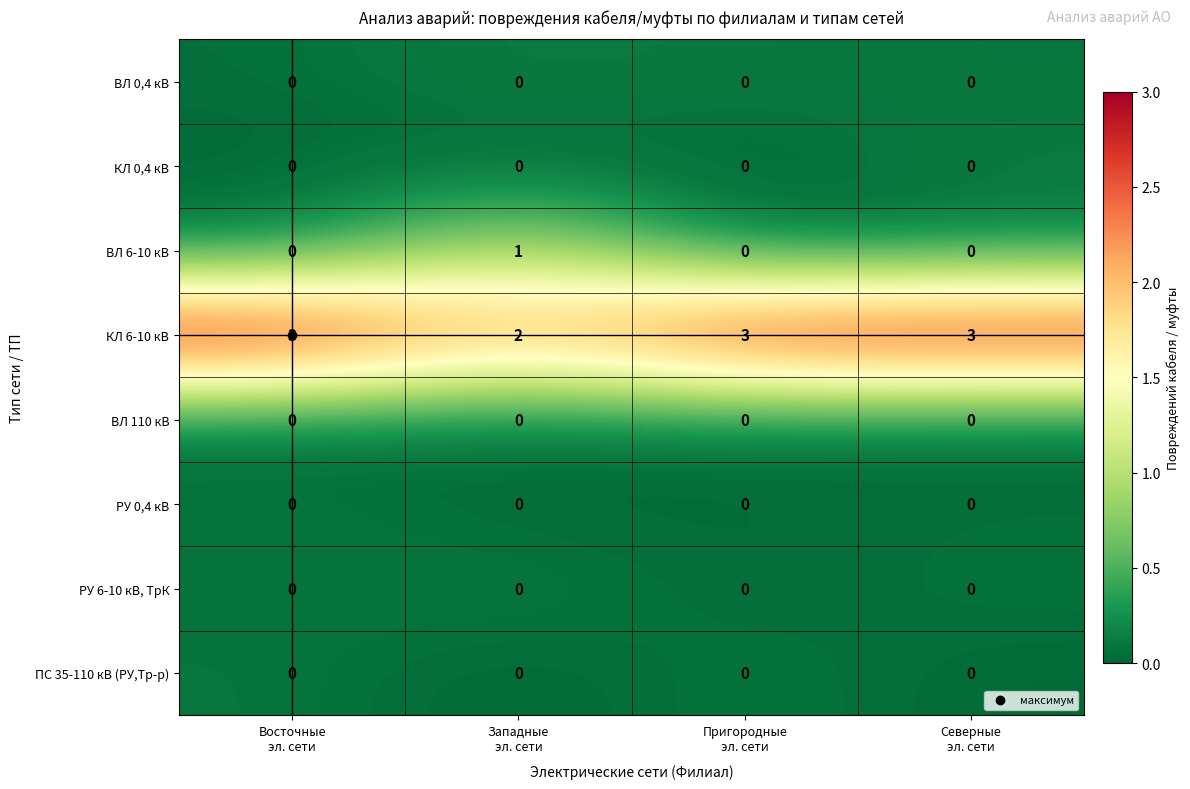

What is the difference between the highest and lowest values at Северные
эл. сети?

3